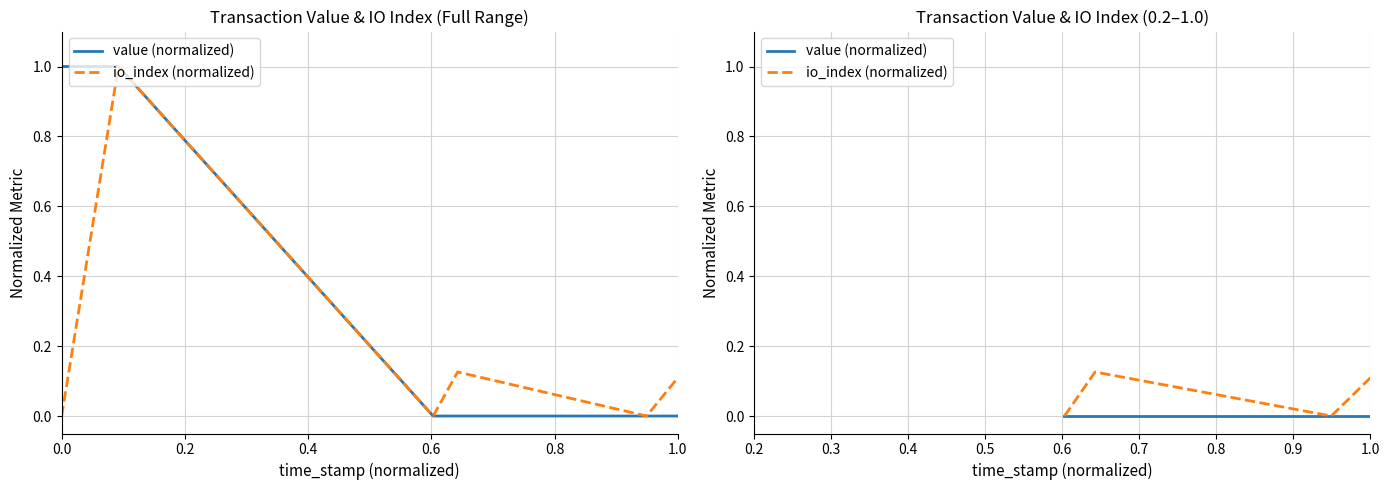

Which series has the largest total across all categories?

io_index (normalized)